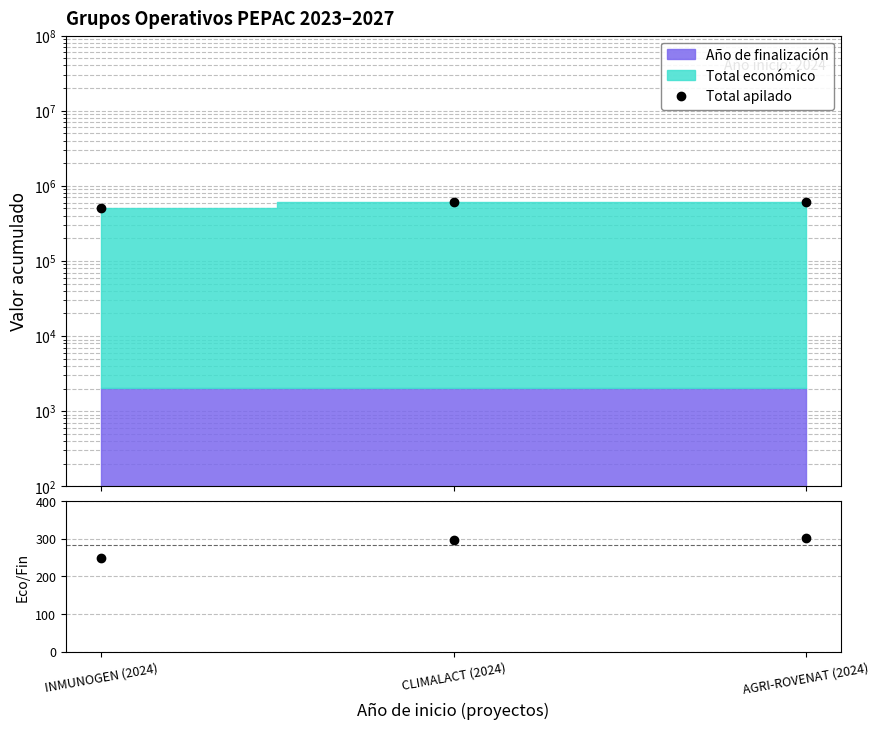

What is the difference between the Eco/FinYear values at INMUNOGEN (2024) and CLIMALACT (2024)?

46.0